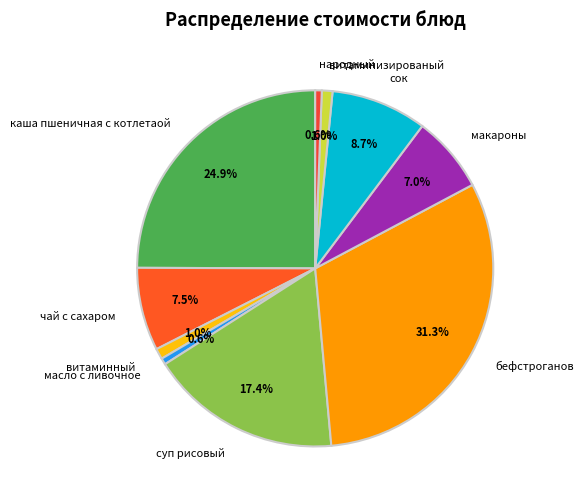

To the nearest percent, what portion does бефстроганов represent?

31%